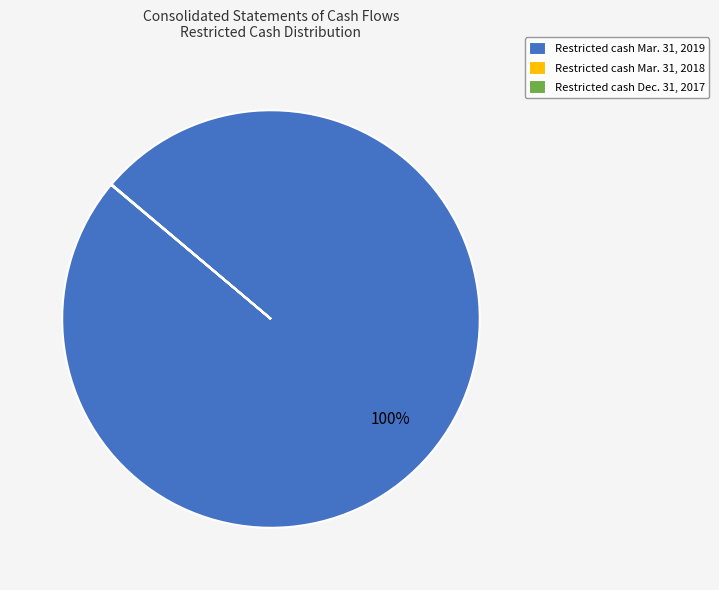

To the nearest percent, what is the average slice percentage?

33%